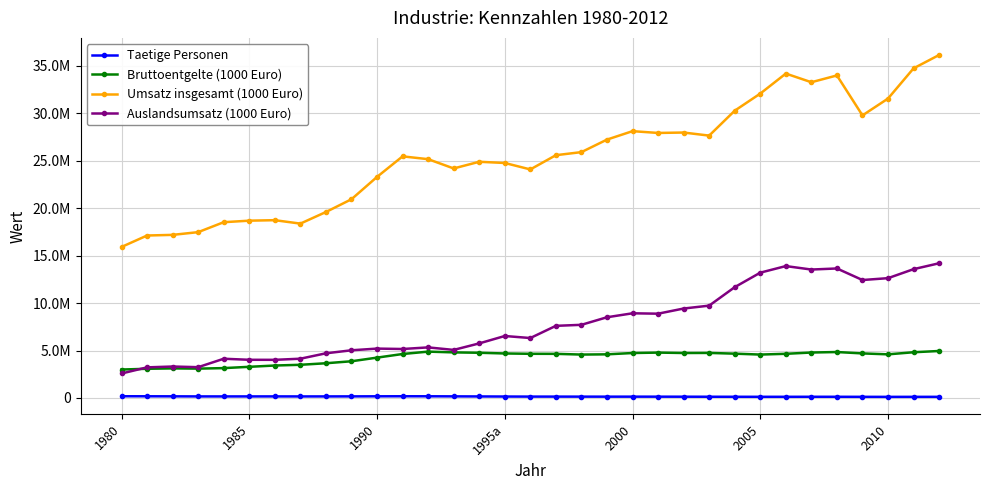

True or false: Taetige Personen and Bruttoentgelte (1000 Euro) cross at least once.

False